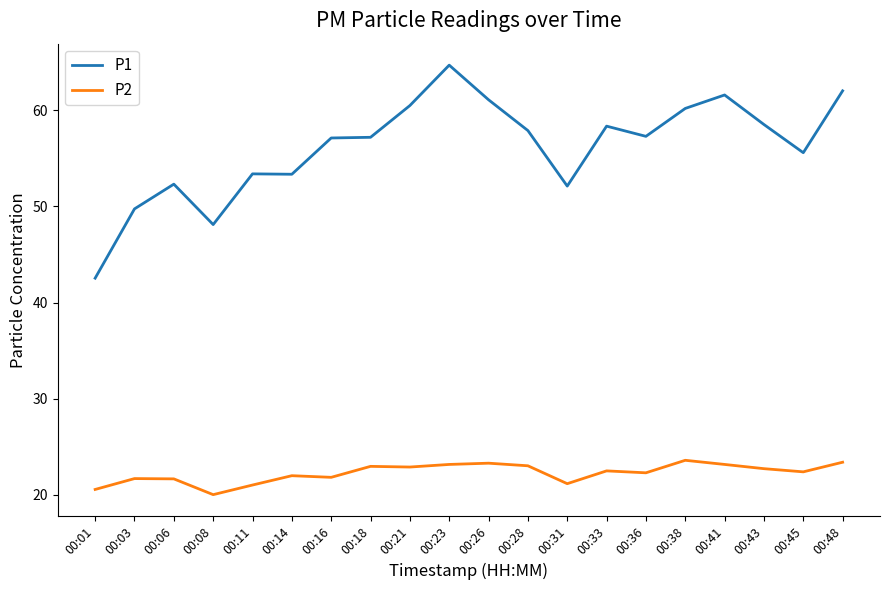

Rank the series by their maximum value, from lowest to highest.

P2, P1